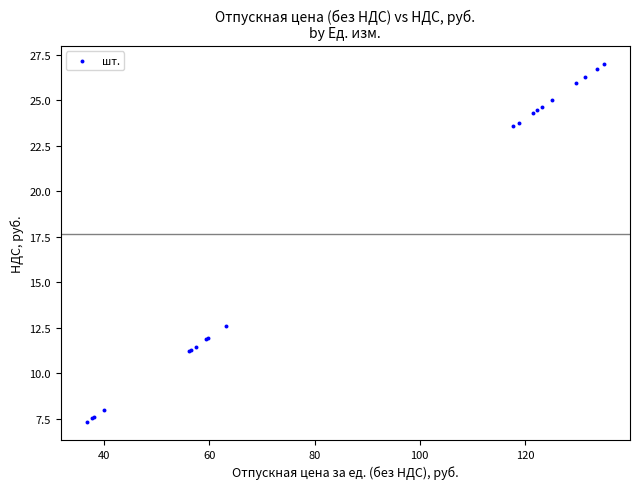

What Y value in the scatter plot is closest to 17?

12.6